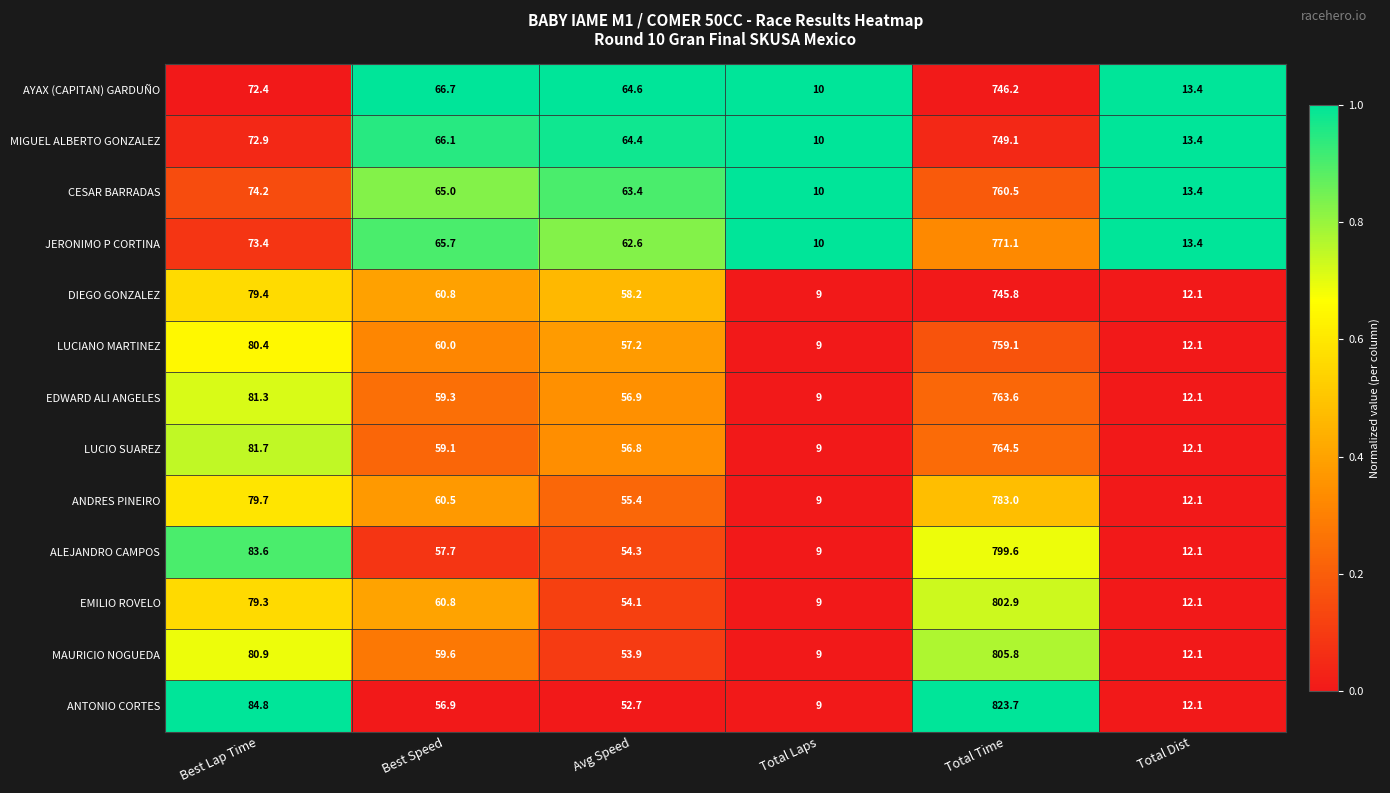

Is it true that LUCIO SUAREZ equals 101.8 at Best Speed?

False